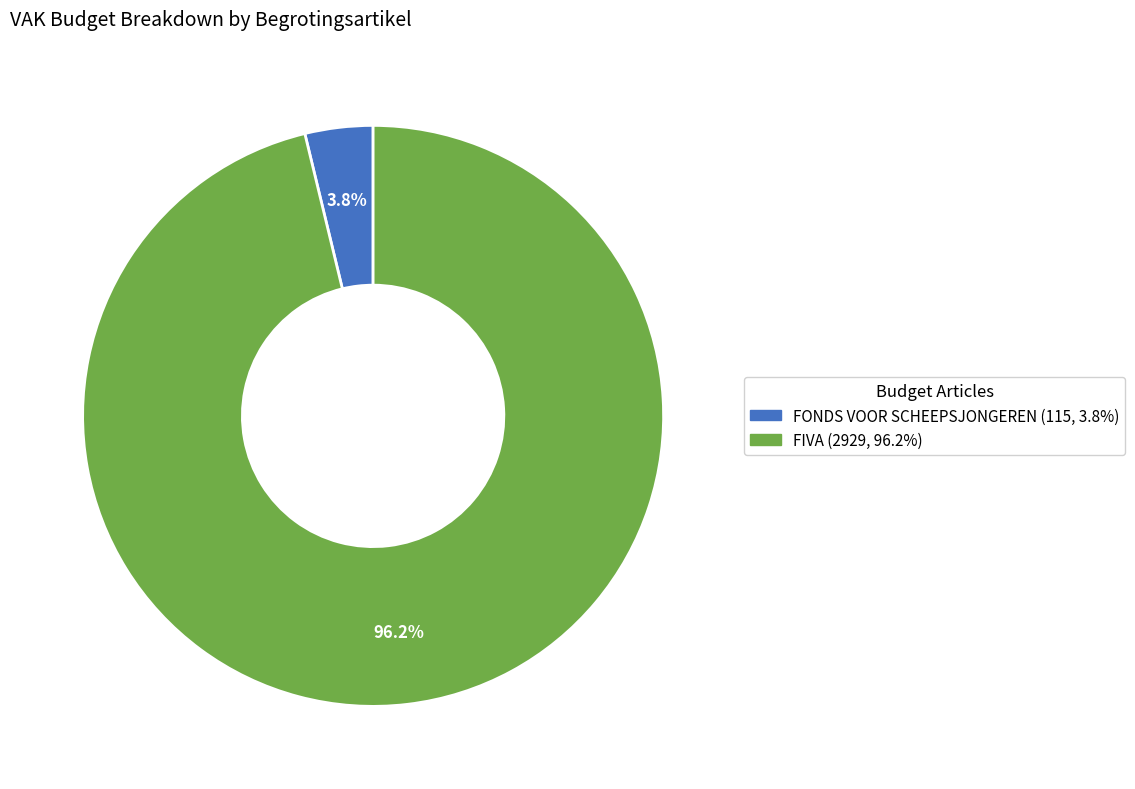

Is there a majority slice in this chart?

Yes